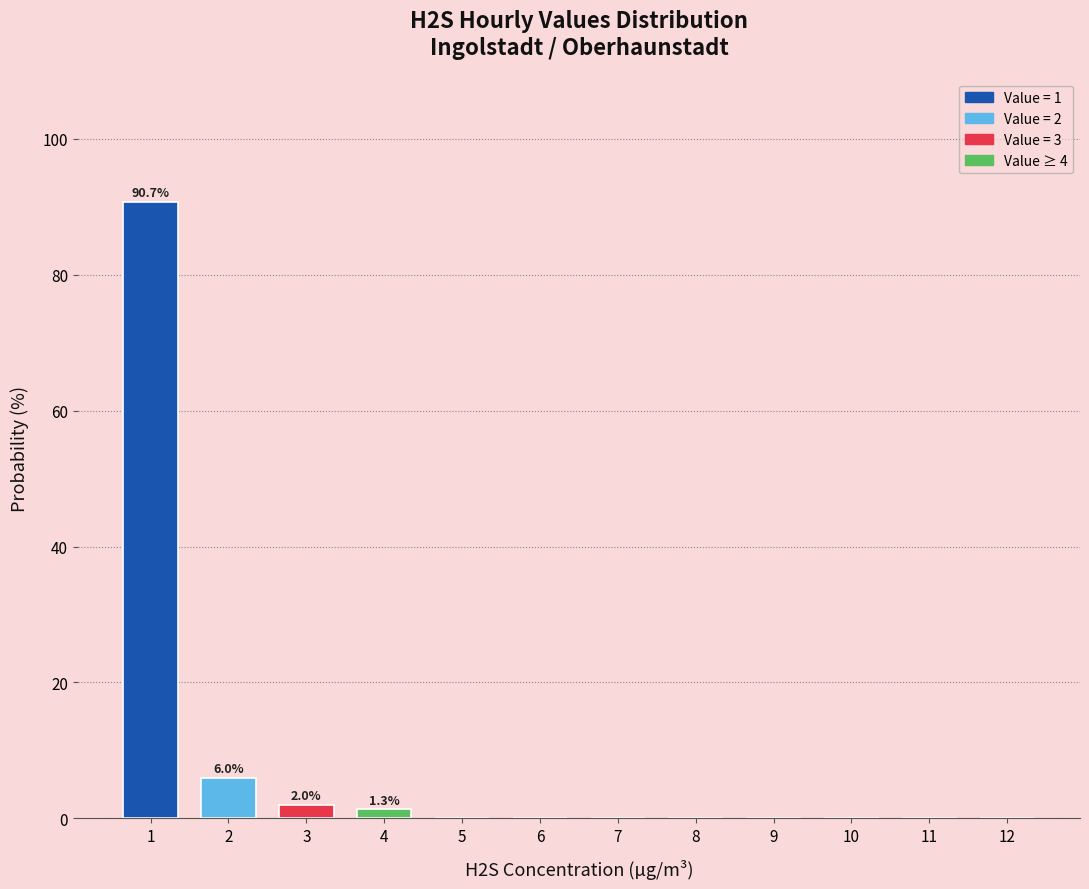

Reading right to left, what are all the values shown in this chart?

12=0.0	11=0.0	10=0.0	9=0.0	8=0.0	7=0.0	6=0.0	5=0.0	4=1.3	3=2.0	2=6.0	1=90.7